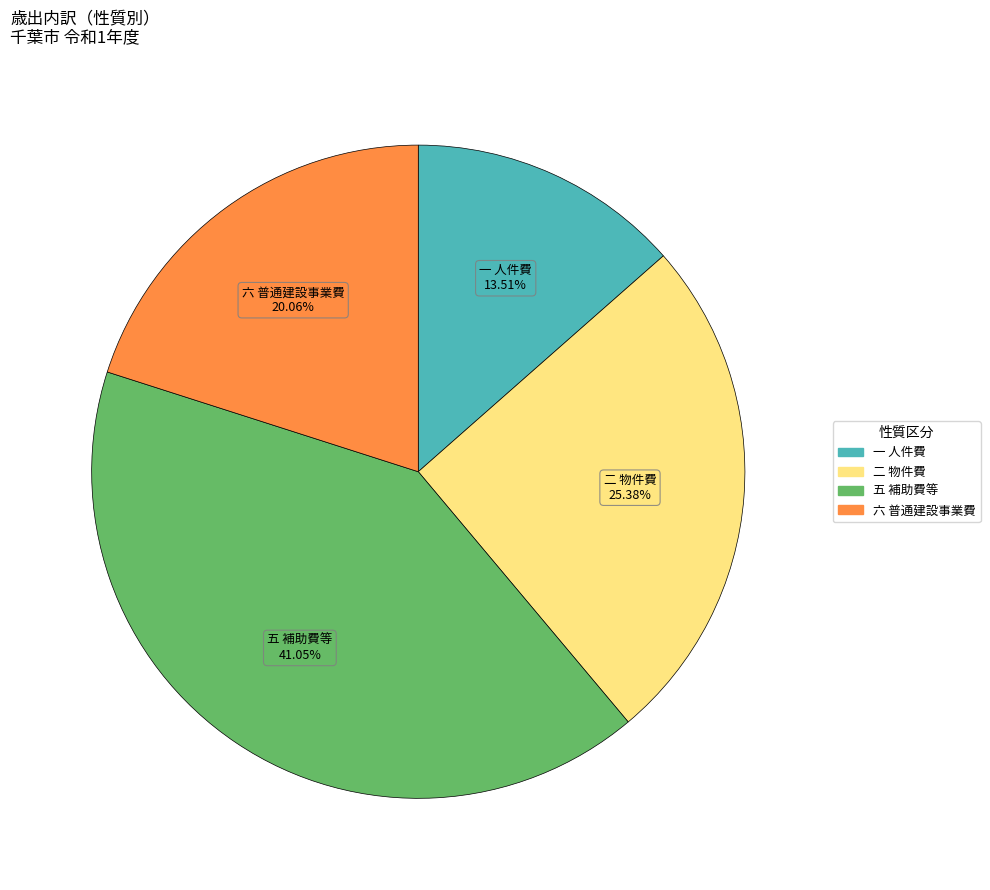

Is there a majority slice in this chart?

No